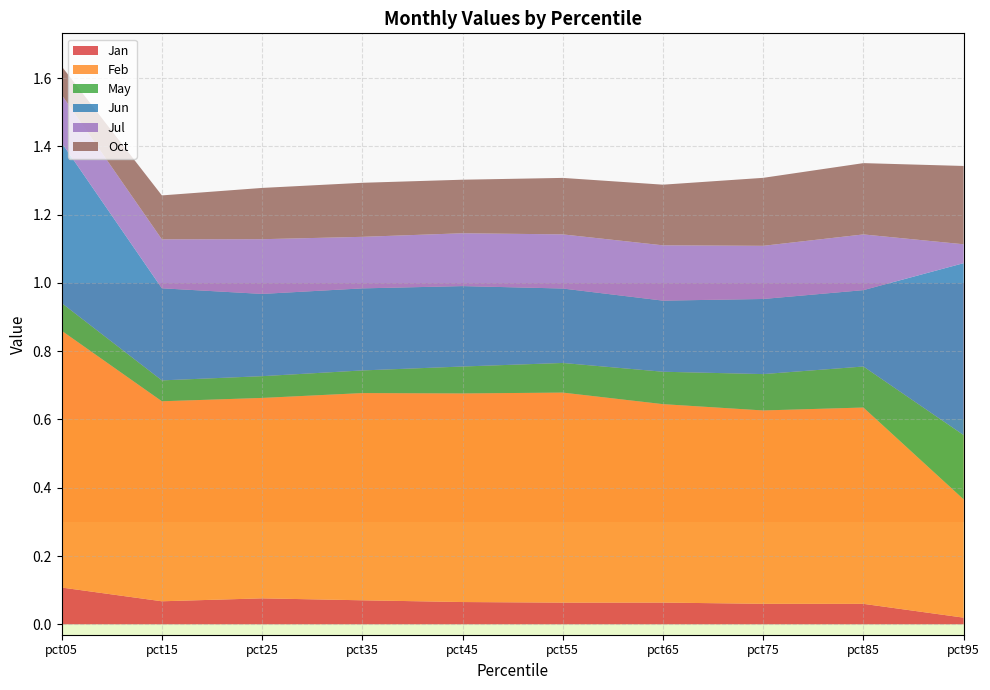

Reading left to right, extract all data points from this chart.

Jan: 0.1	0.1	0.1	0.1	0.1	0.1	0.1	0.1	0.1	0.0
Feb: 0.8	0.6	0.6	0.6	0.6	0.6	0.6	0.6	0.6	0.3
May: 0.1	0.1	0.1	0.1	0.1	0.1	0.1	0.1	0.1	0.2
Jun: 0.5	0.3	0.2	0.2	0.2	0.2	0.2	0.2	0.2	0.5
Jul: 0.1	0.1	0.2	0.2	0.2	0.2	0.2	0.2	0.2	0.1
Oct: 0.1	0.1	0.2	0.2	0.2	0.2	0.2	0.2	0.2	0.2